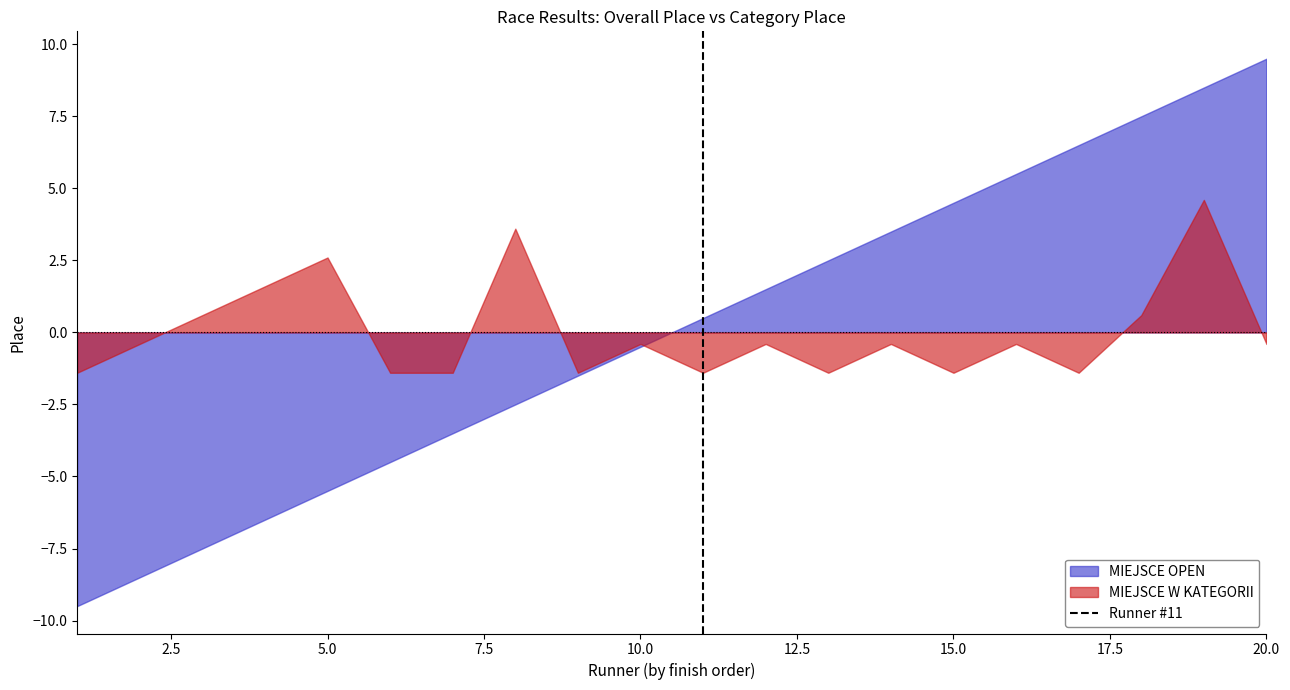

Which series has the largest range (max minus min)?

MIEJSCE OPEN